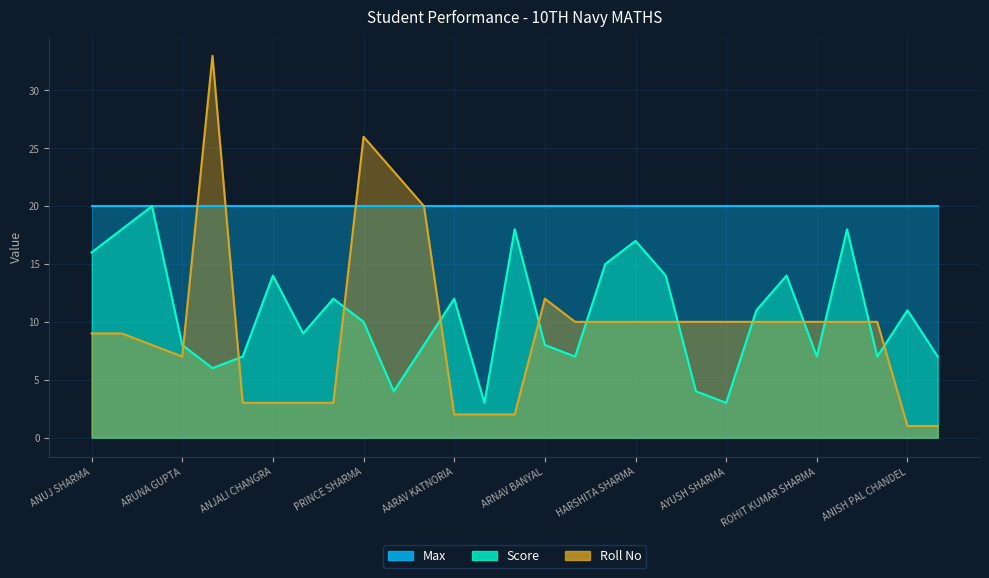

What is the label of the 2nd point from the right?

ANISH PAL CHANDEL